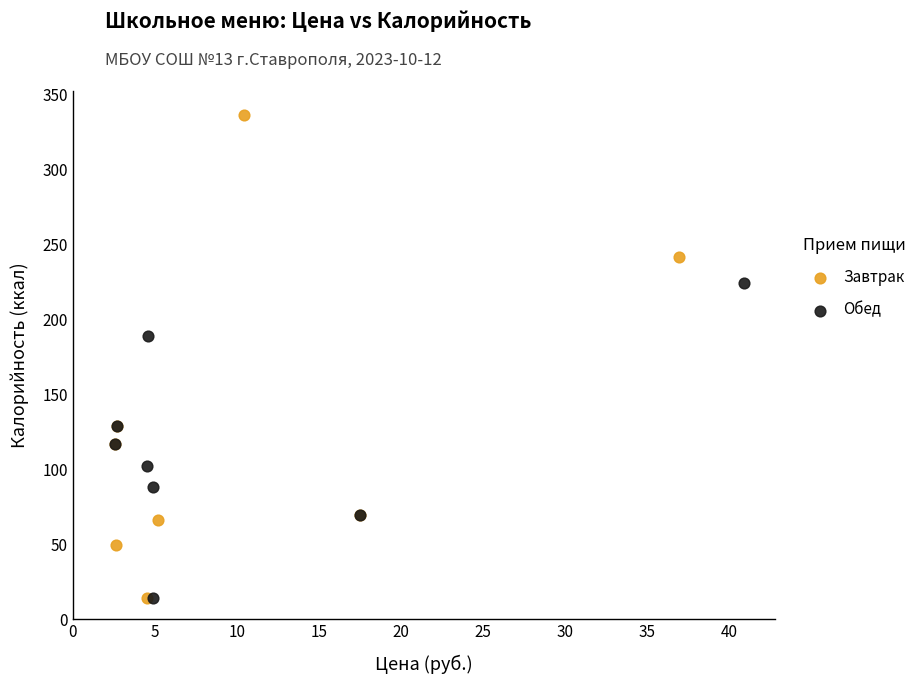

Which series reaches the maximum Y coordinate?

Завтрак